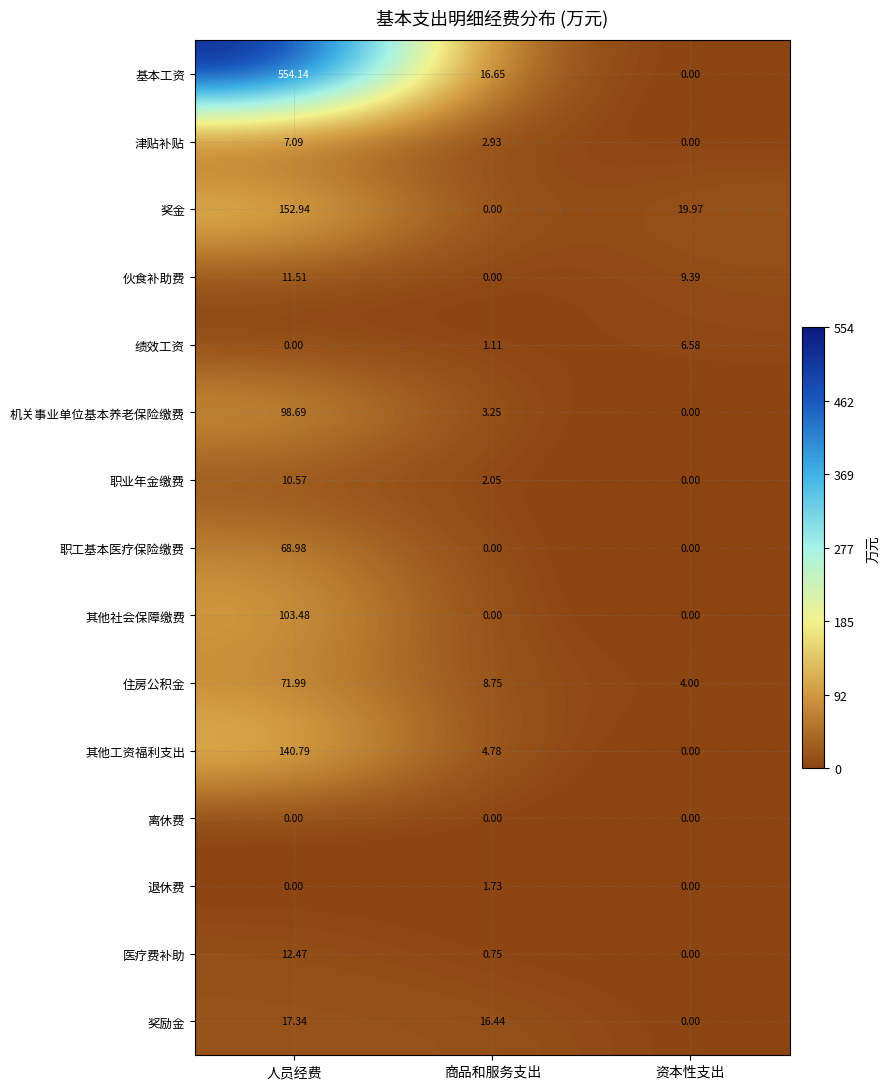

Rank the categories by 职业年金缴费 value from highest to lowest.

人员经费, 商品和服务支出, 资本性支出